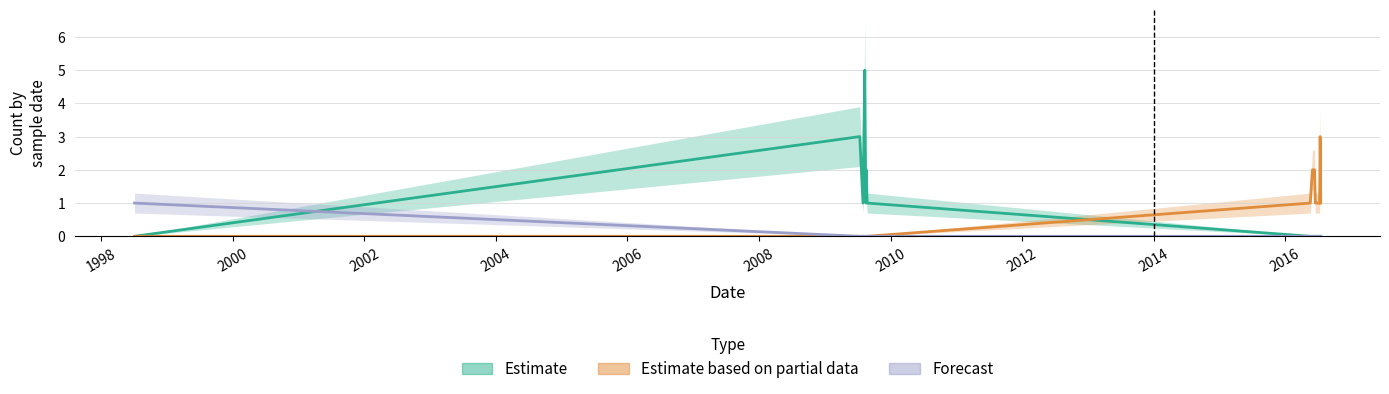

How many intersections are there between Estimate and Forecast?

1